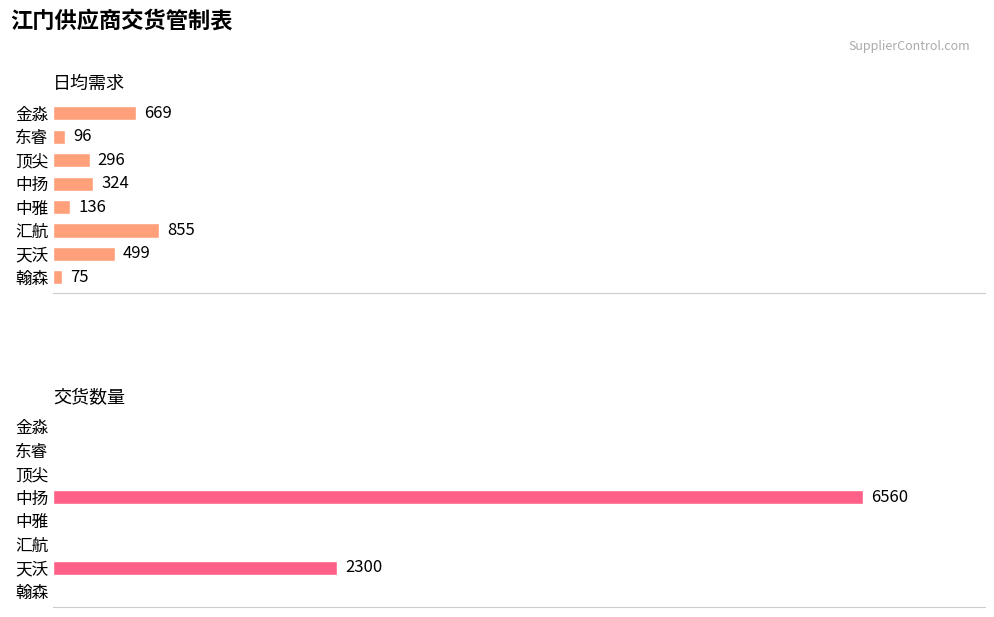

What are all the series names shown in the legend?

日均需求, 交货数量